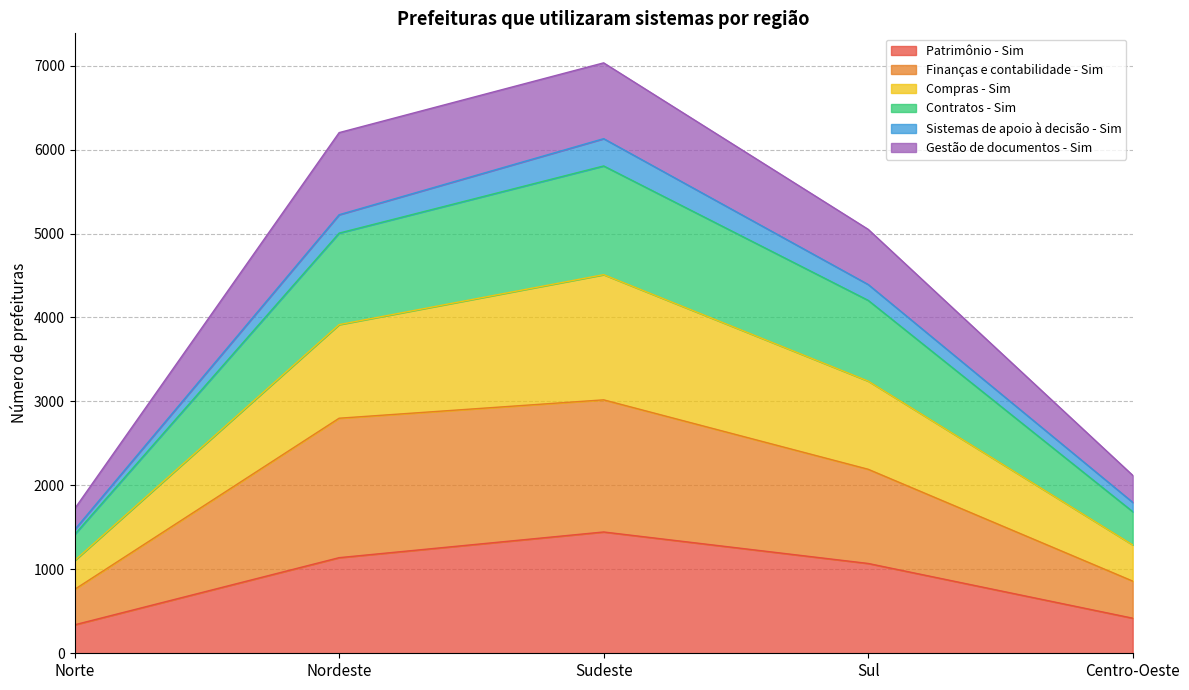

The Patrimônio - Sim series shows 1894 at Sul. True or false?

False